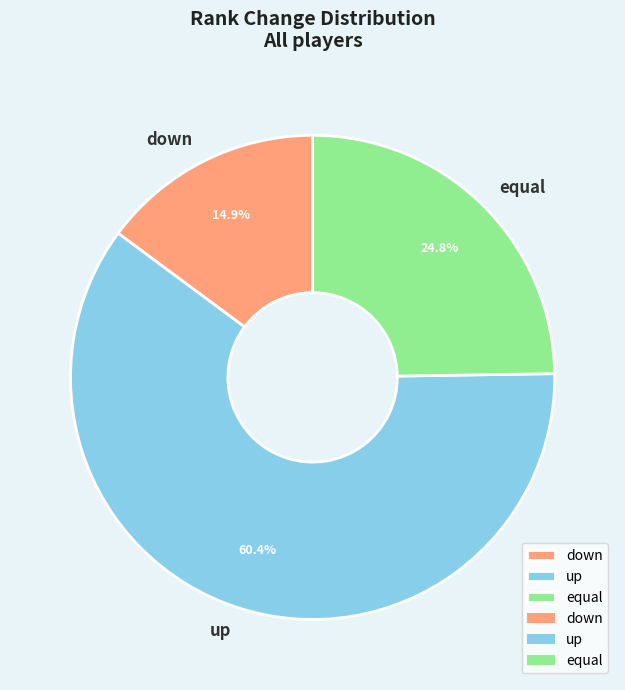

Count the number of slices in the pie.

3